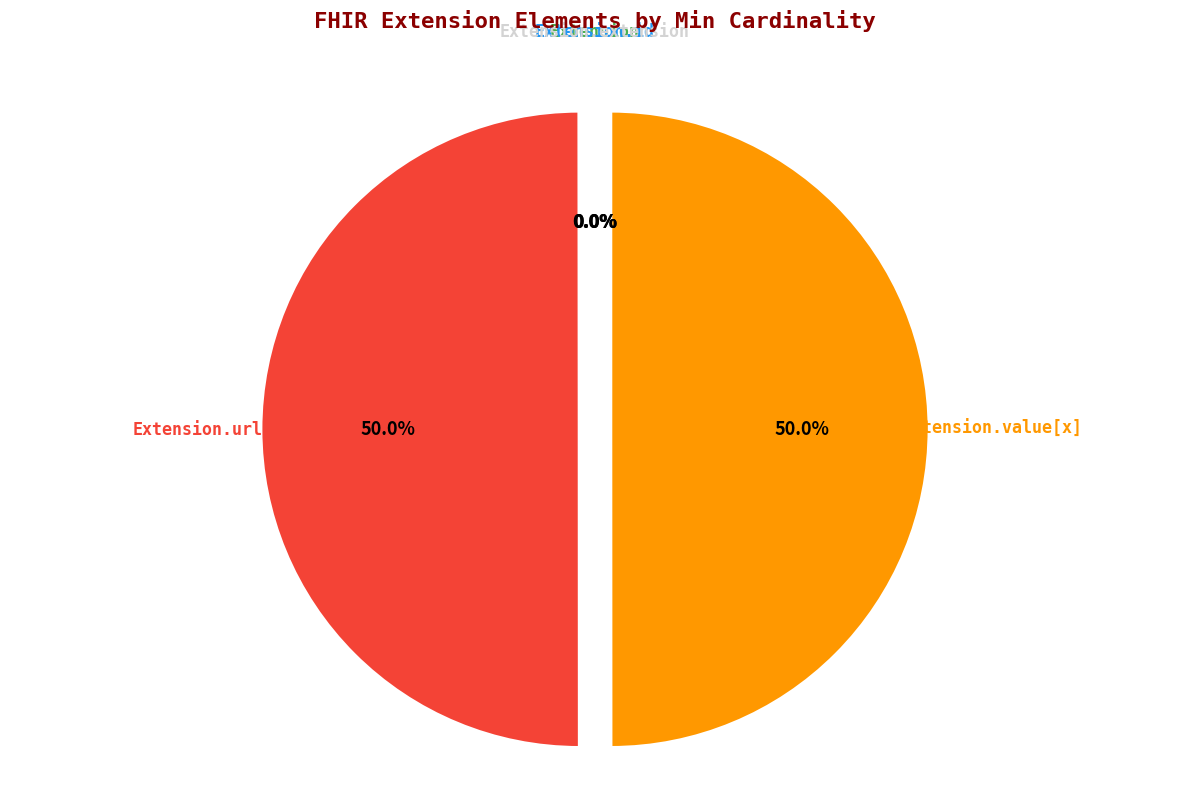

How many slices are in this pie chart?

5